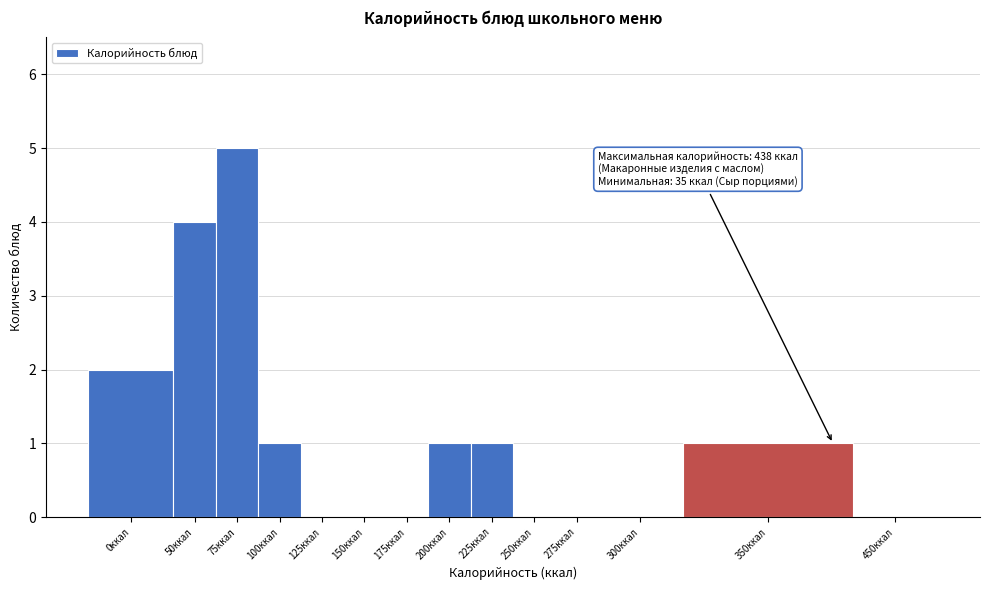

Reading left to right, transcribe all the data shown in this chart.

0ккал=2	50ккал=4	75ккал=5	100ккал=1	125ккал=0	150ккал=0	175ккал=0	200ккал=1	225ккал=1	250ккал=0	275ккал=0	300ккал=0	350ккал=1	450ккал=0